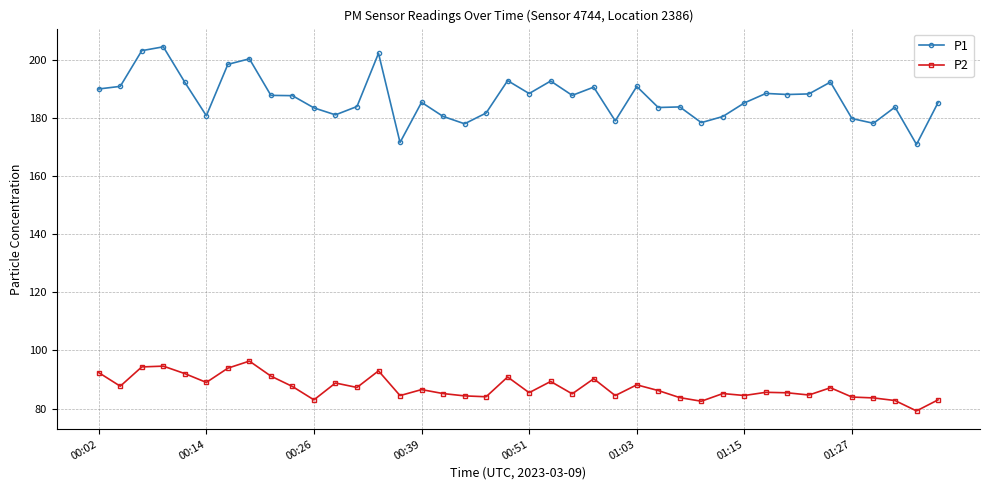

List the series in order of their overall mean, lowest first.

P2, P1